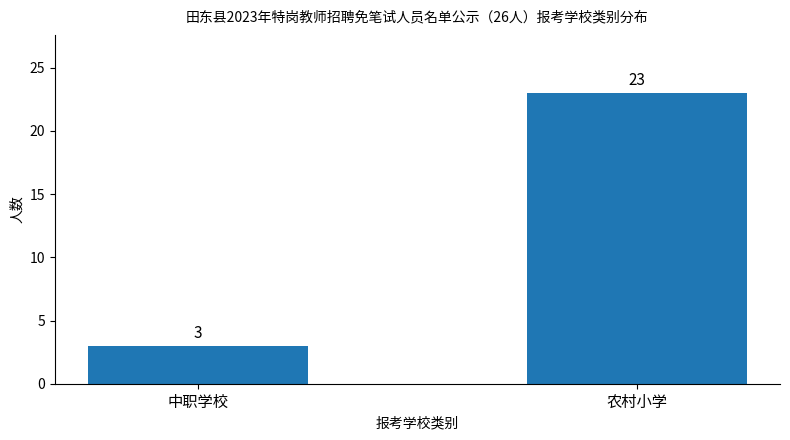

What position from the left is 中职学校?

1